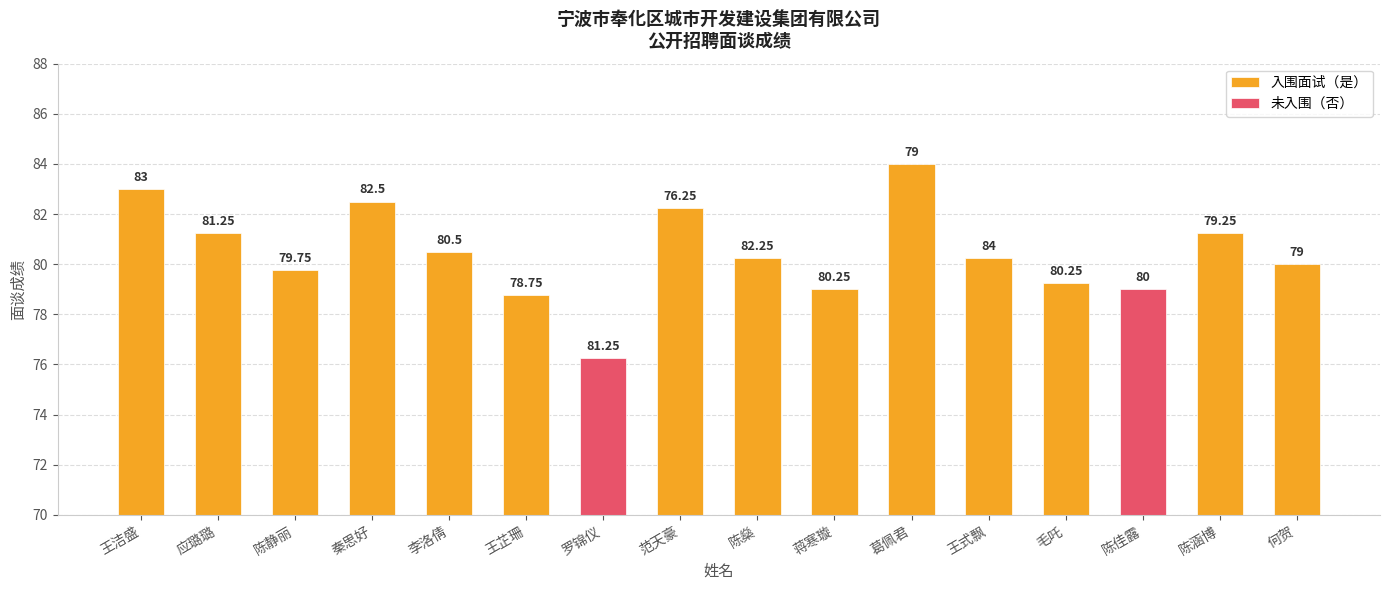

At which category does the chart reach its peak across all series?

葛佩君